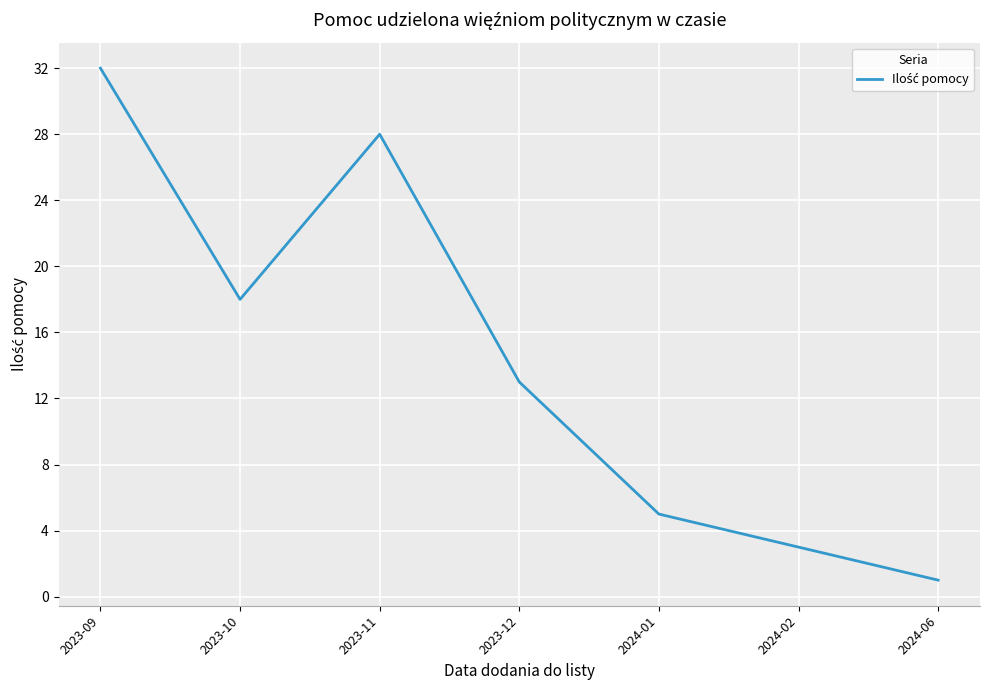

What position from the left is 2023-11?

3